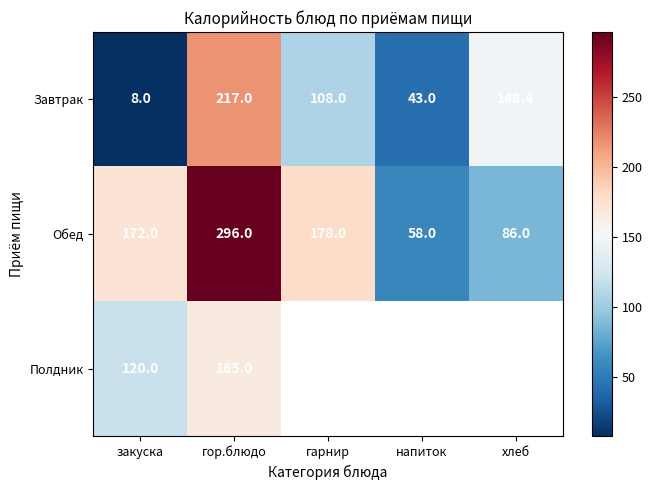

Rank the series at закуска from highest to lowest value.

Обед, Полдник, Завтрак